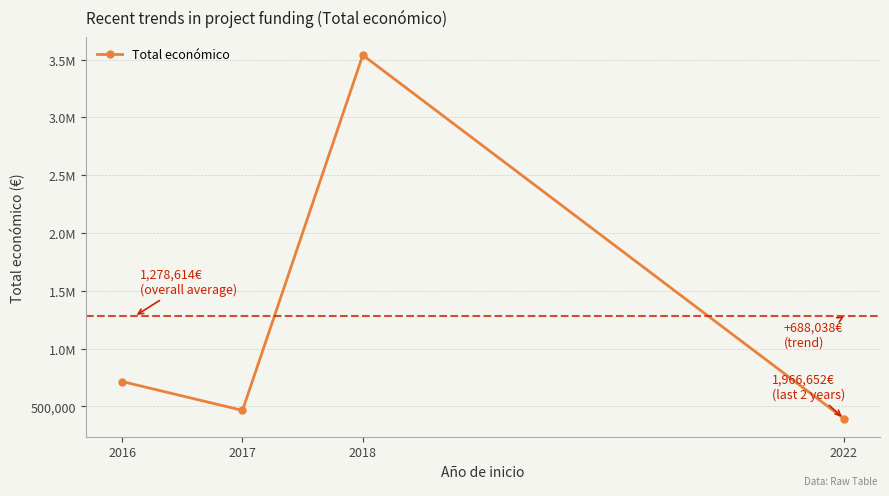

Reading left to right, extract all data points from this chart.

2016=715186	2017=465965	2018=3537964	2022=395340